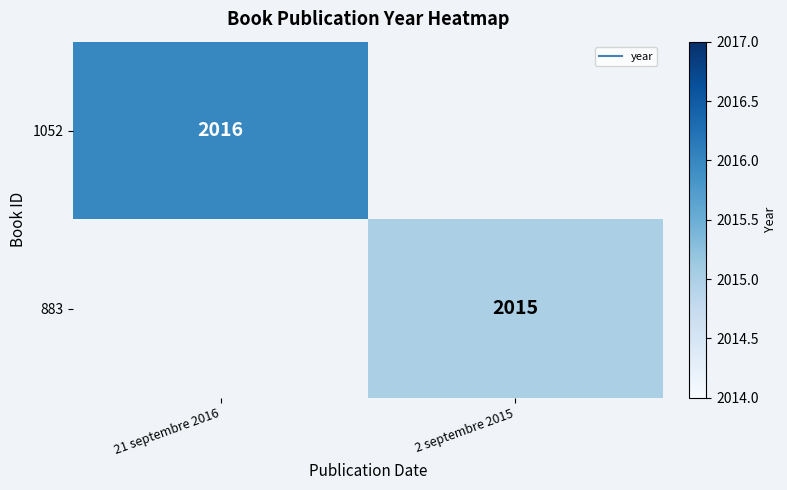

List the labels in order of 883 value, smallest first.

21 septembre 2016, 2 septembre 2015